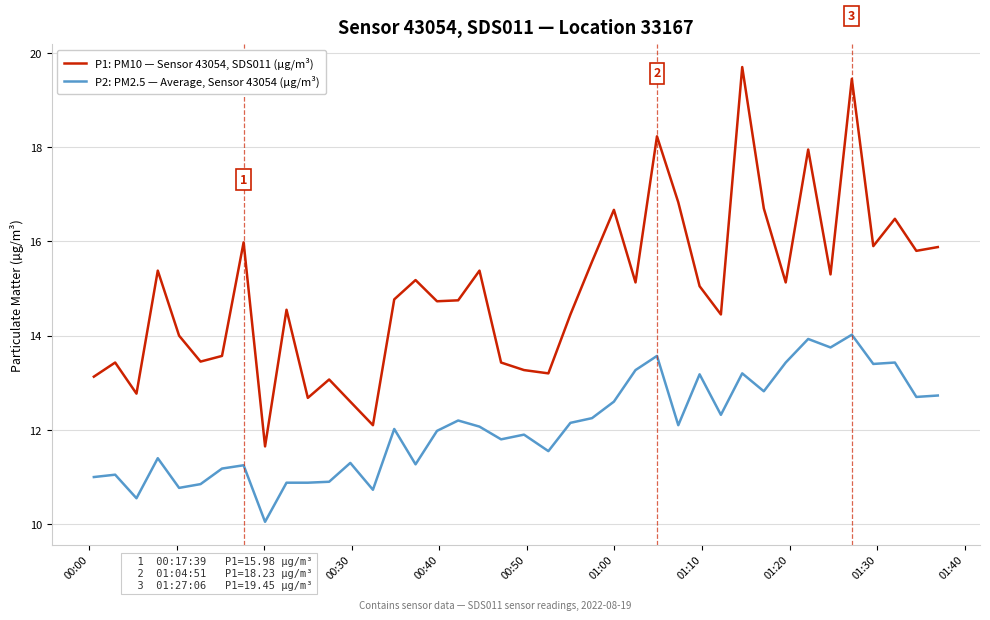

True or false: P2: PM2.5 — Average, Sensor 43054 (µg/m³) and P1: PM10 — Sensor 43054, SDS011 (µg/m³) cross at least once.

False